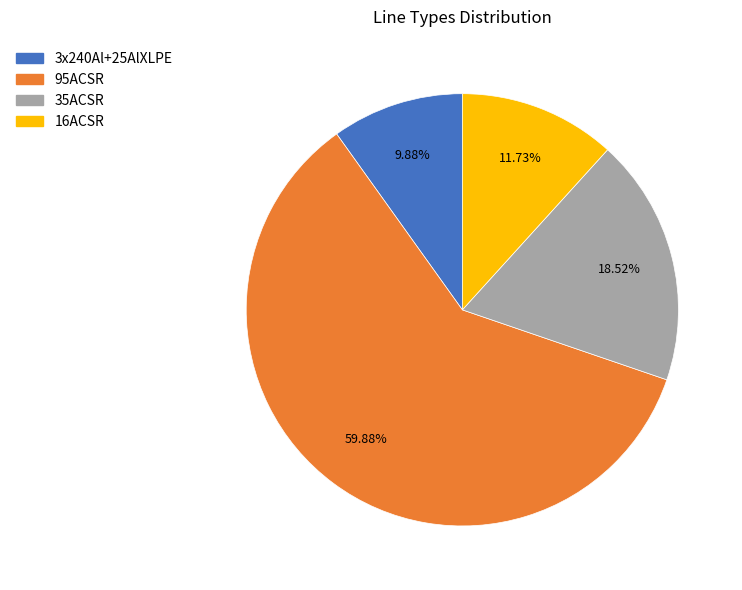

What portion of the pie excludes 35ACSR?

81.5%